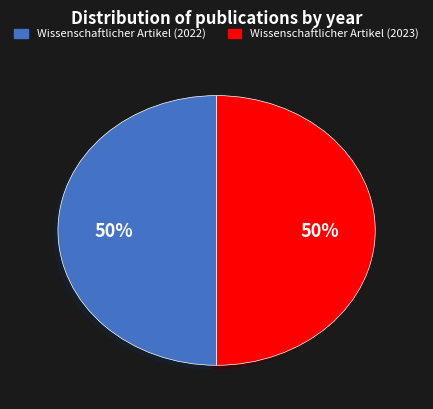

Is the sum of Wissenschaftlicher Artikel (2022) and Wissenschaftlicher Artikel (2023) greater than half?

Yes